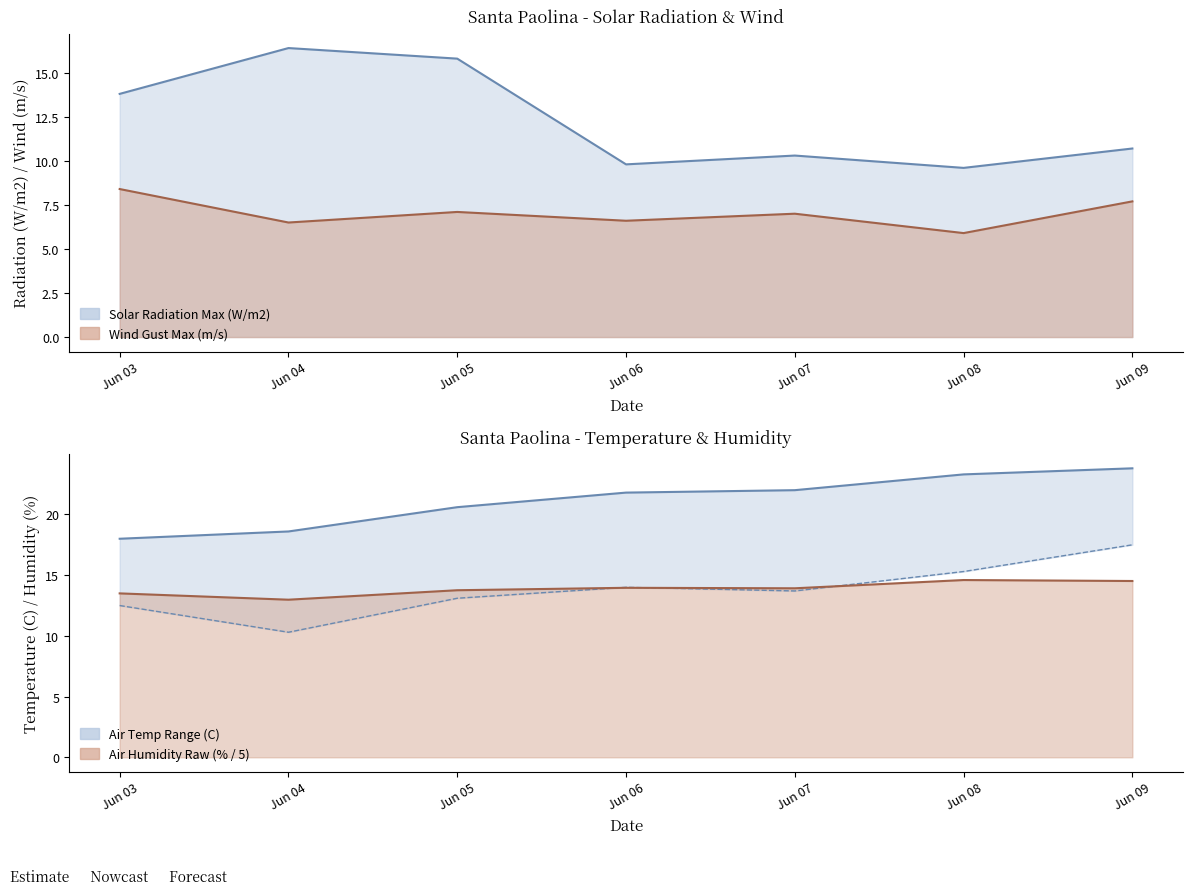

List the series in order of their peak value, lowest first.

Wind Gust Max (m/s), Air Humidity Raw (%), Solar Radiation Max (W/m2), Air Temp Min (C), Air Temp Raw (C)